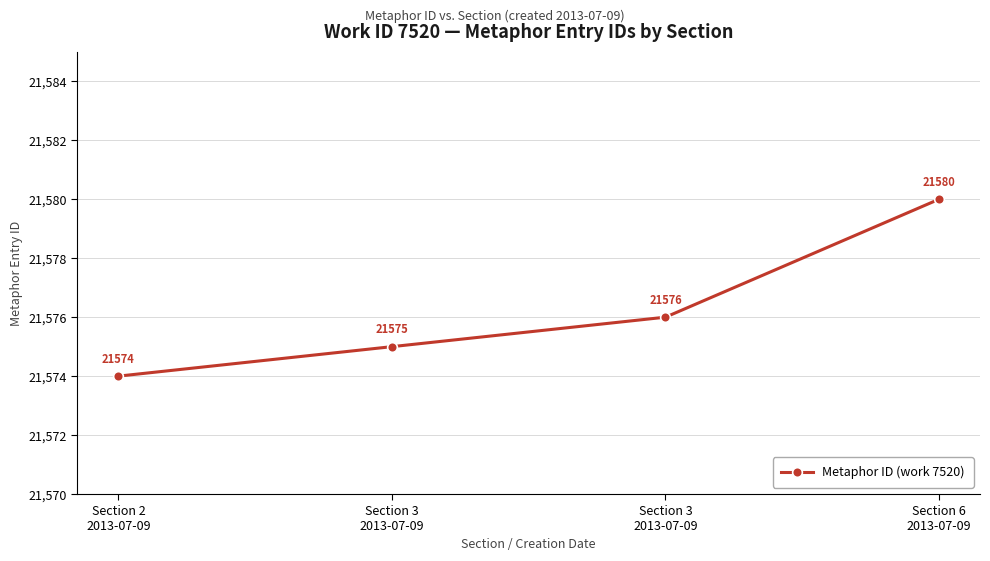

What is the greatest value displayed?

21580